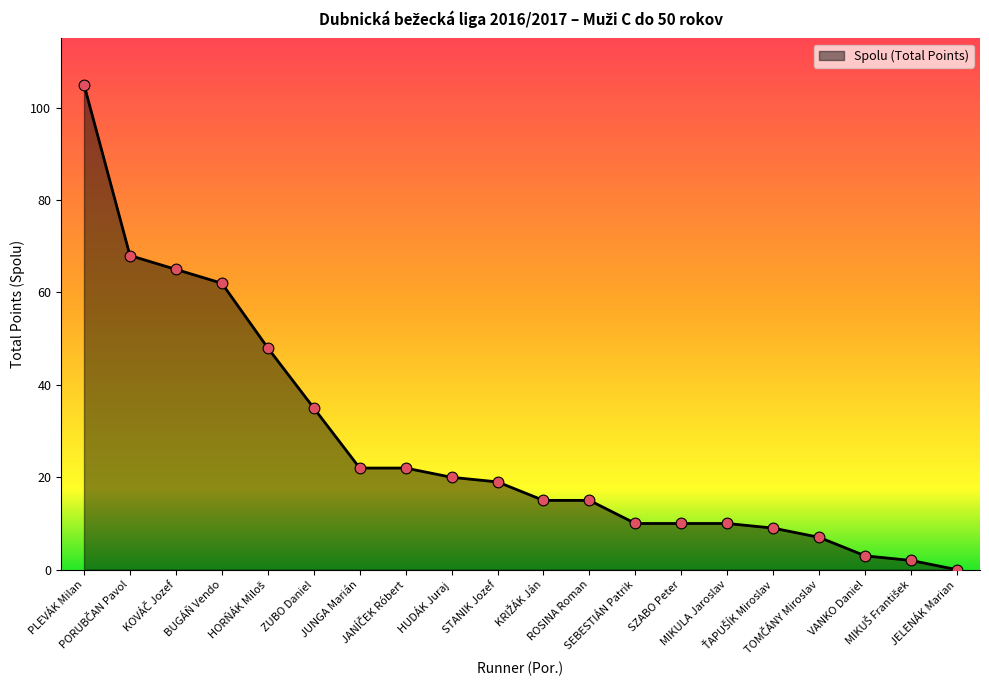

What is the ratio of the value at STANIK Jozef to the value at BUGÁŇ Vendo?

0.3